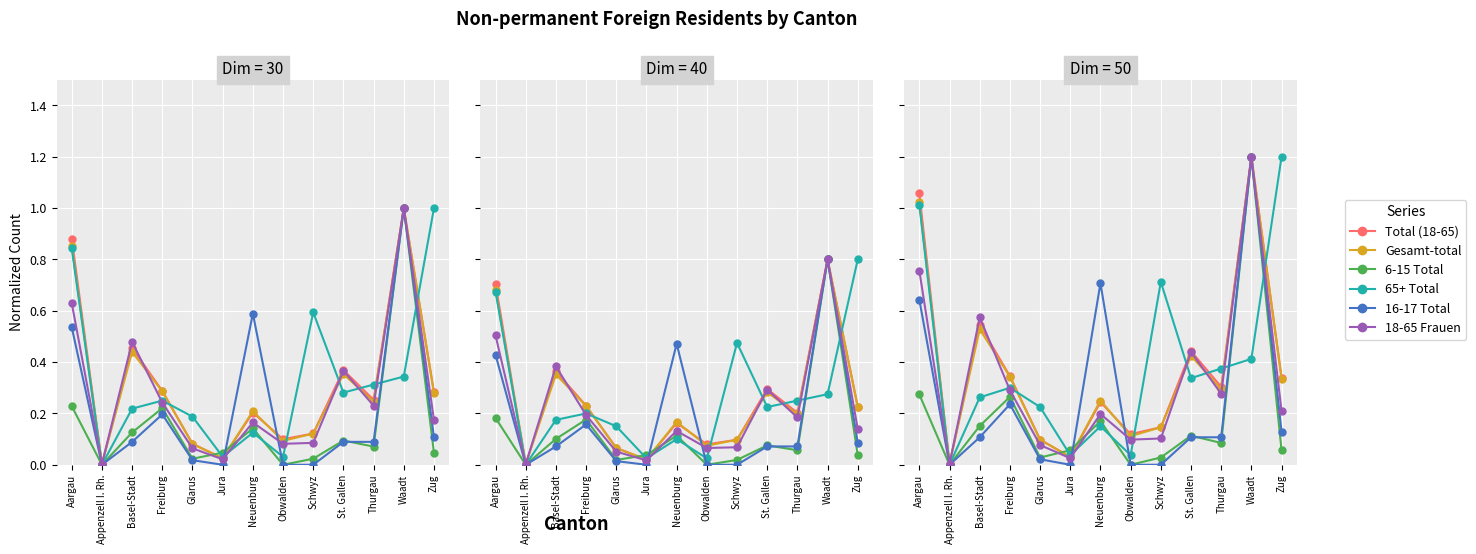

How many interior local valleys does the Total (18-65) series have?

4